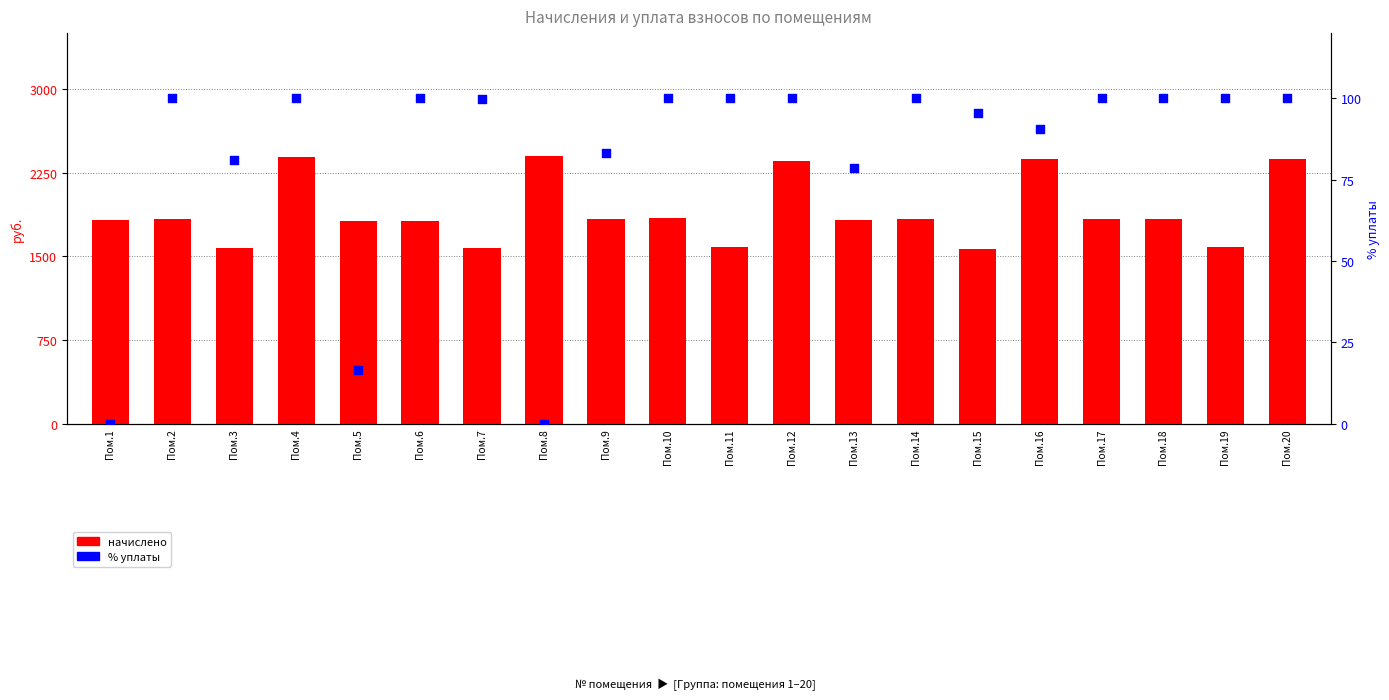

At how many categories does at least one series exceed 1826?

13